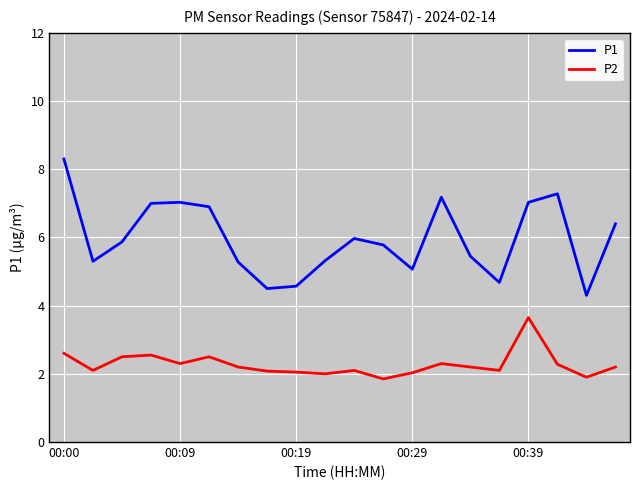

List the series in order of their overall mean, lowest first.

P2, P1